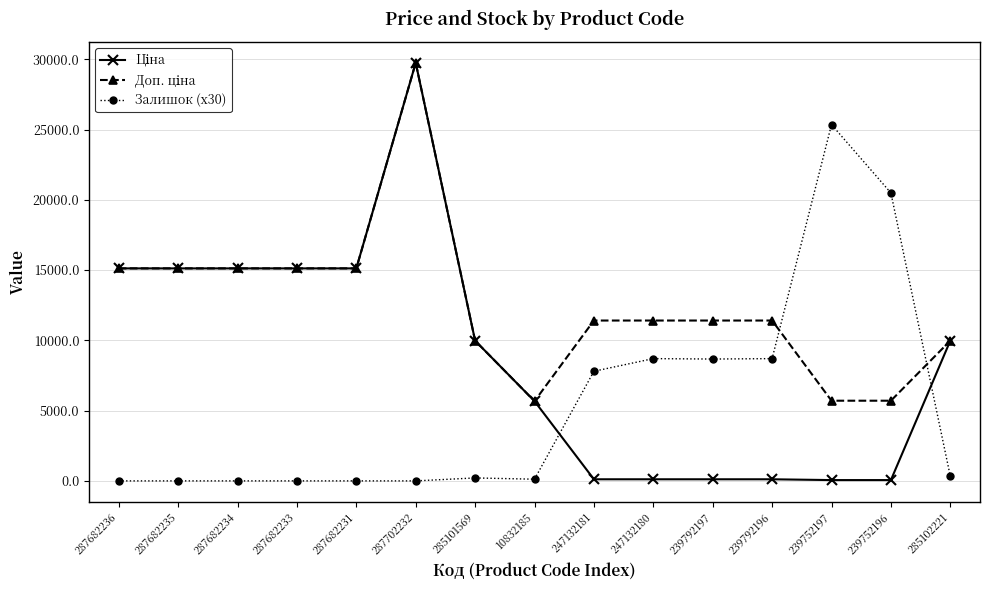

At how many categories does at least one series exceed 4609?

15